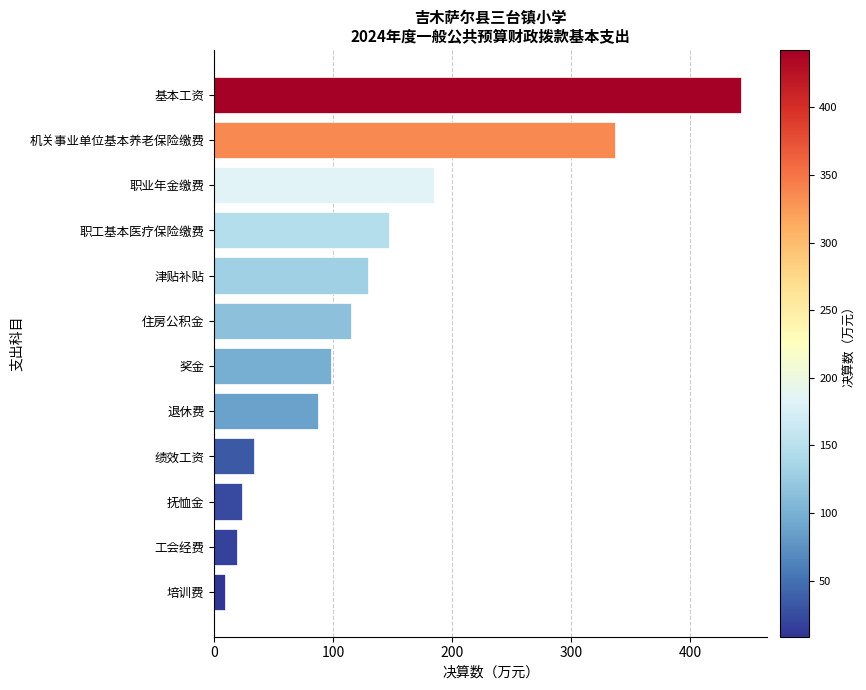

How many values are below 115?

6